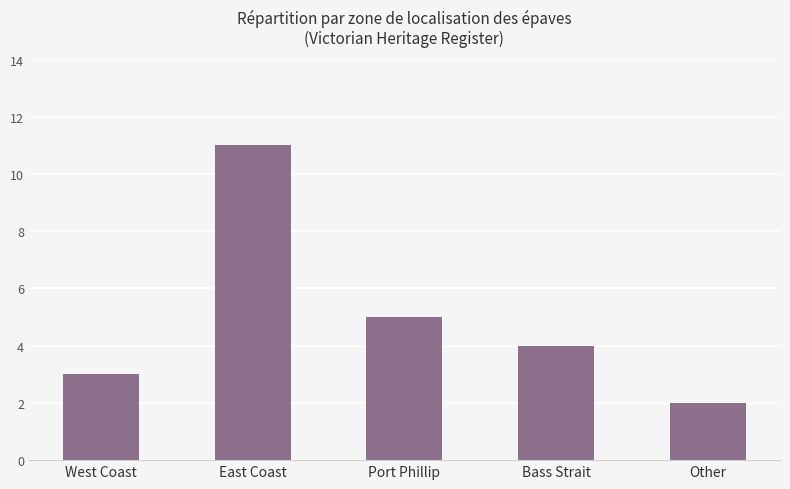

What position from the right is Other?

1